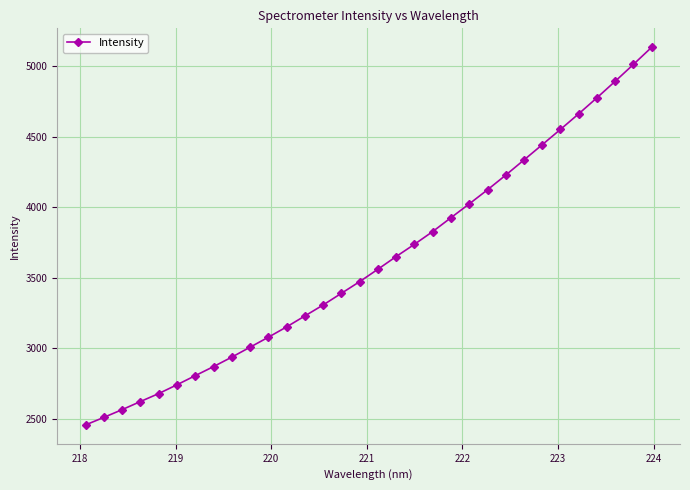

What is the maximum value shown in the chart?

5134.1